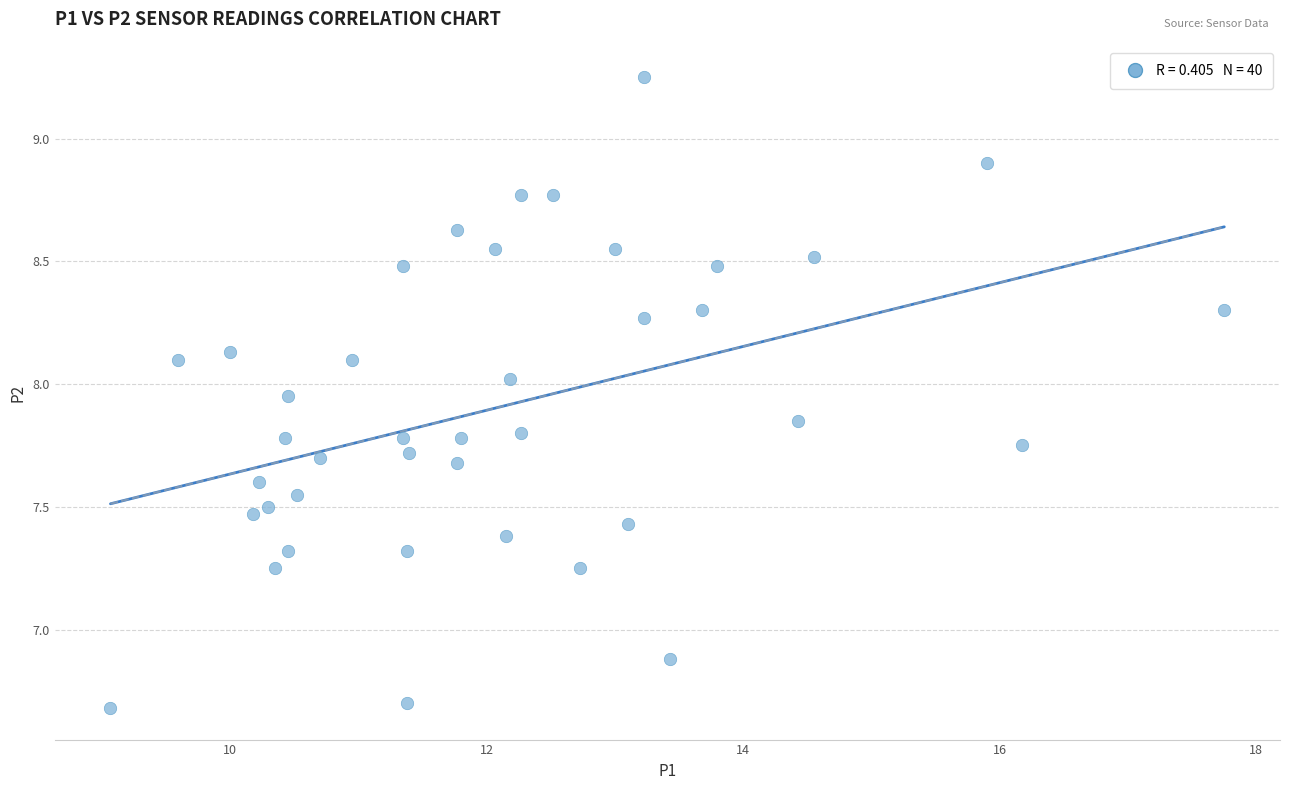

What is the range of Y values (max minus min)?

2.6